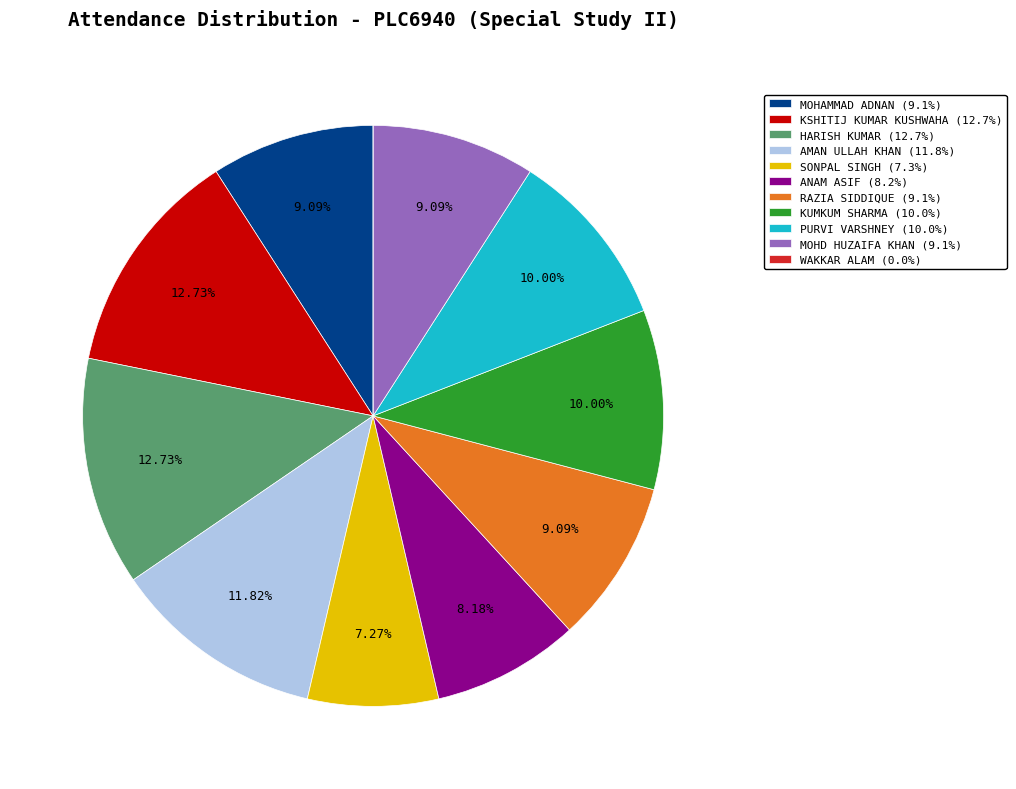

To the nearest percent, what is the difference between the largest and smallest slice percentages?

13%